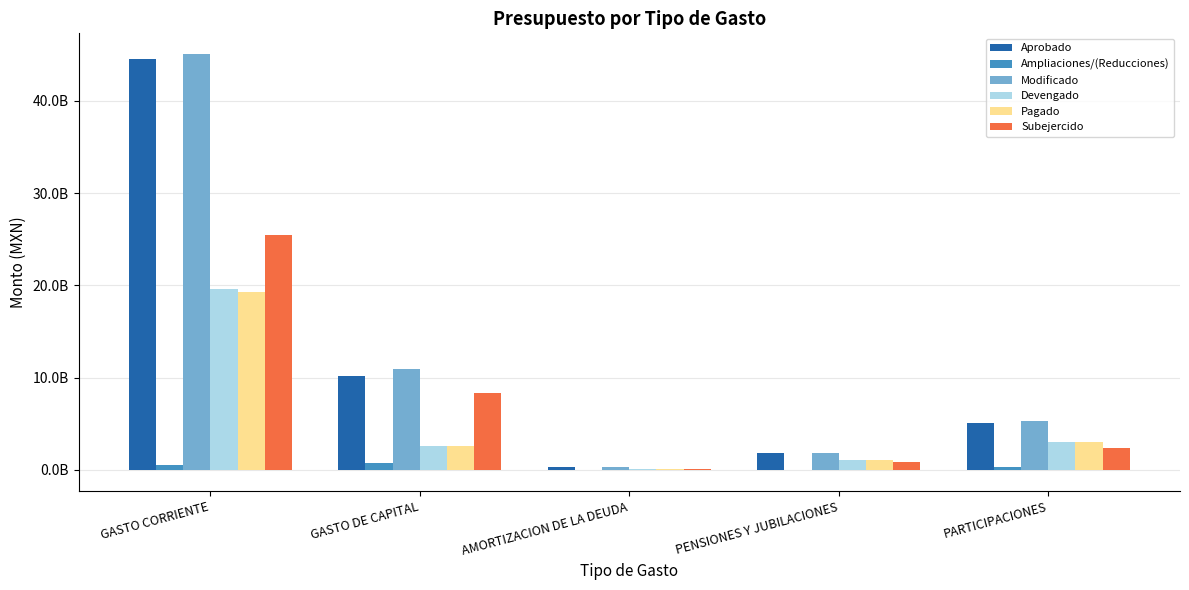

What are all the series names shown in the legend?

Aprobado, Ampliaciones/(Reducciones), Modificado, Devengado, Pagado, Subejercido